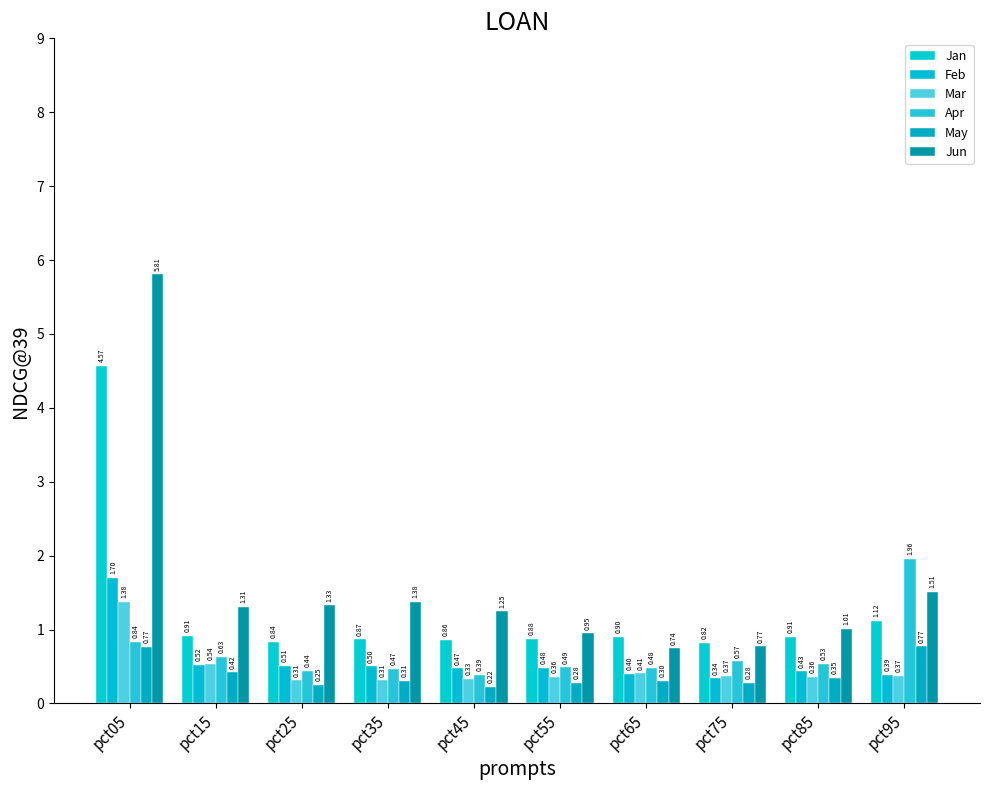

What are all the series names shown in the legend?

Jan, Feb, Mar, Apr, May, Jun